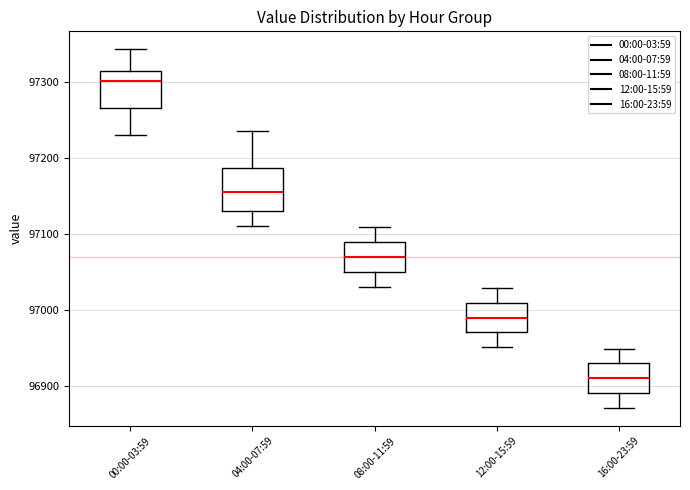

Reading left to right, read every box against the y-axis: the position of its median line, the range the box covers, and the ends of its whiskers. The values are not printed on the chart, so give them approximately, as read against the axis.

00:00-03:59: median 97300, box 97270 to 97310, whiskers 97230 to 97340
04:00-07:59: median 97160, box 97130 to 97190, whiskers 97110 to 97240
08:00-11:59: median 97070, box 97050 to 97090, whiskers 97030 to 97110
12:00-15:59: median 96990, box 96970 to 97010, whiskers 96950 to 97030
16:00-23:59: median 96910, box 96890 to 96930, whiskers 96870 to 96950